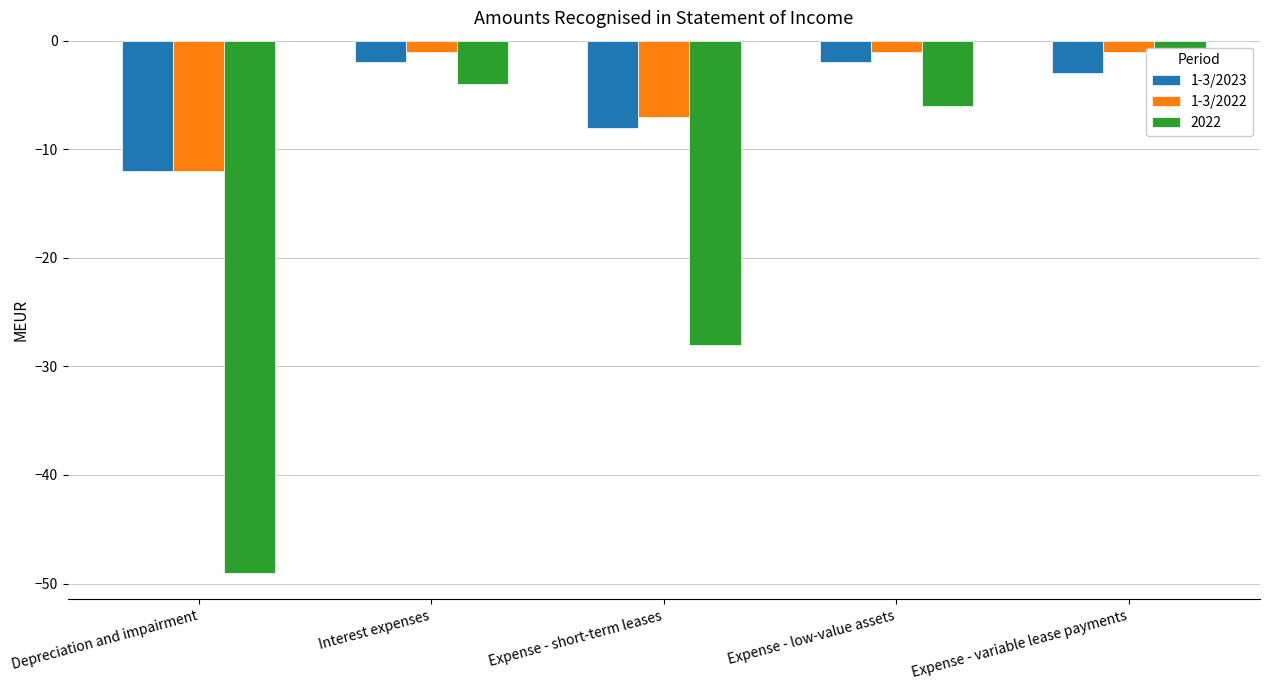

Which series has the largest range (max minus min)?

2022